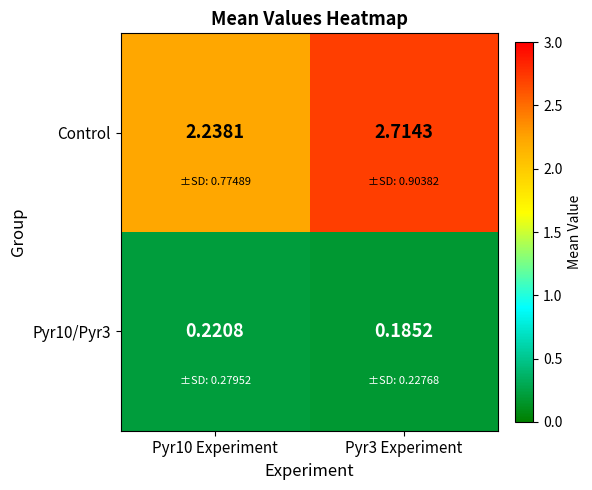

Which series has the widest spread of values?

Control